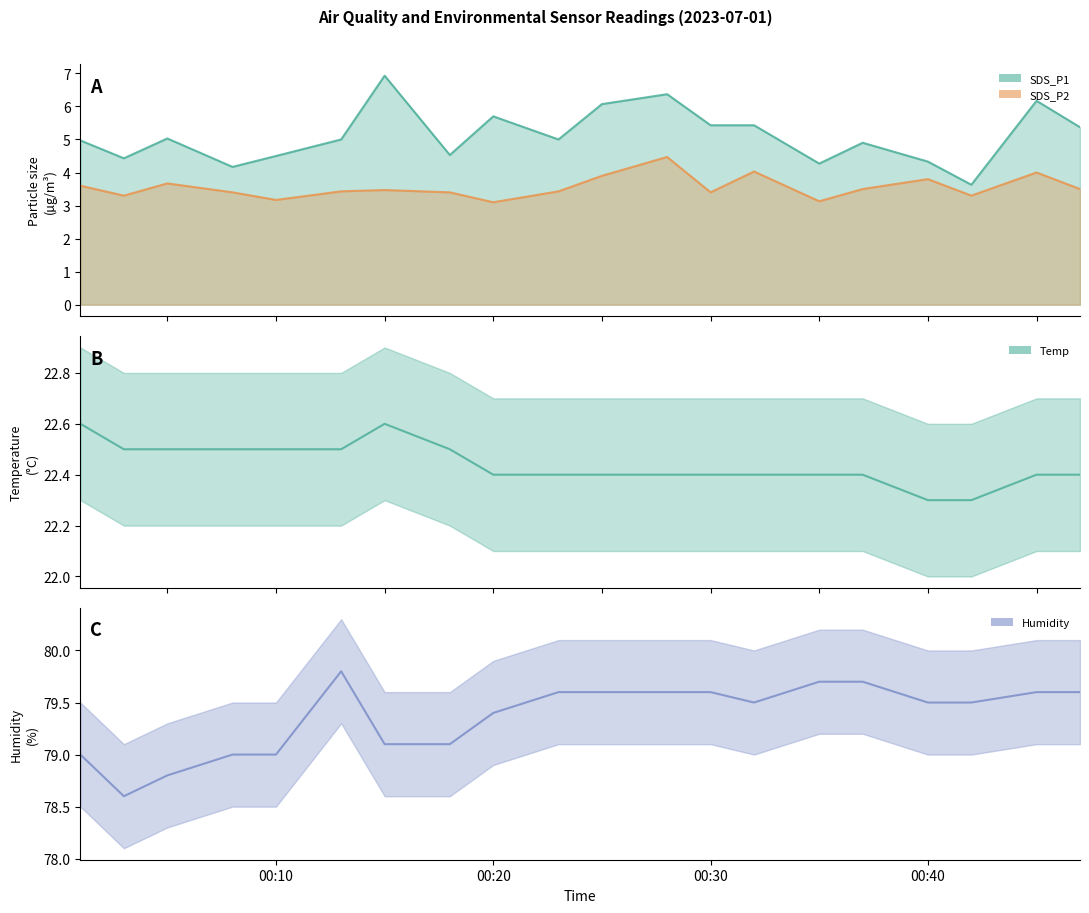

At which category does SDS_P1 reach its first local peak?

2023/07/01 00:05